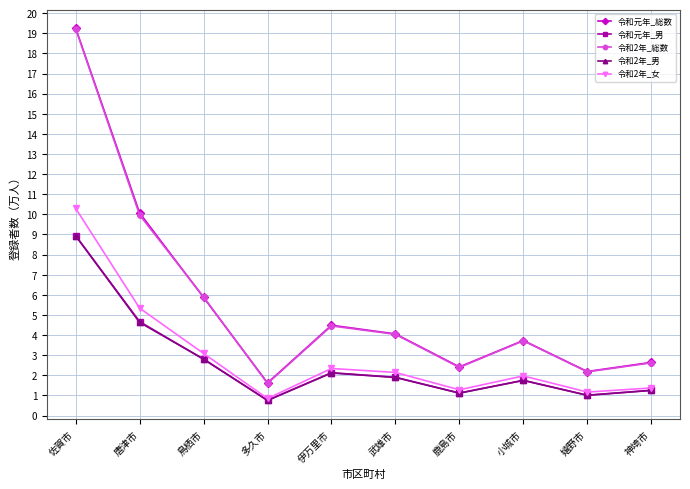

What is the total value across all series at 鹿島市?

8.3